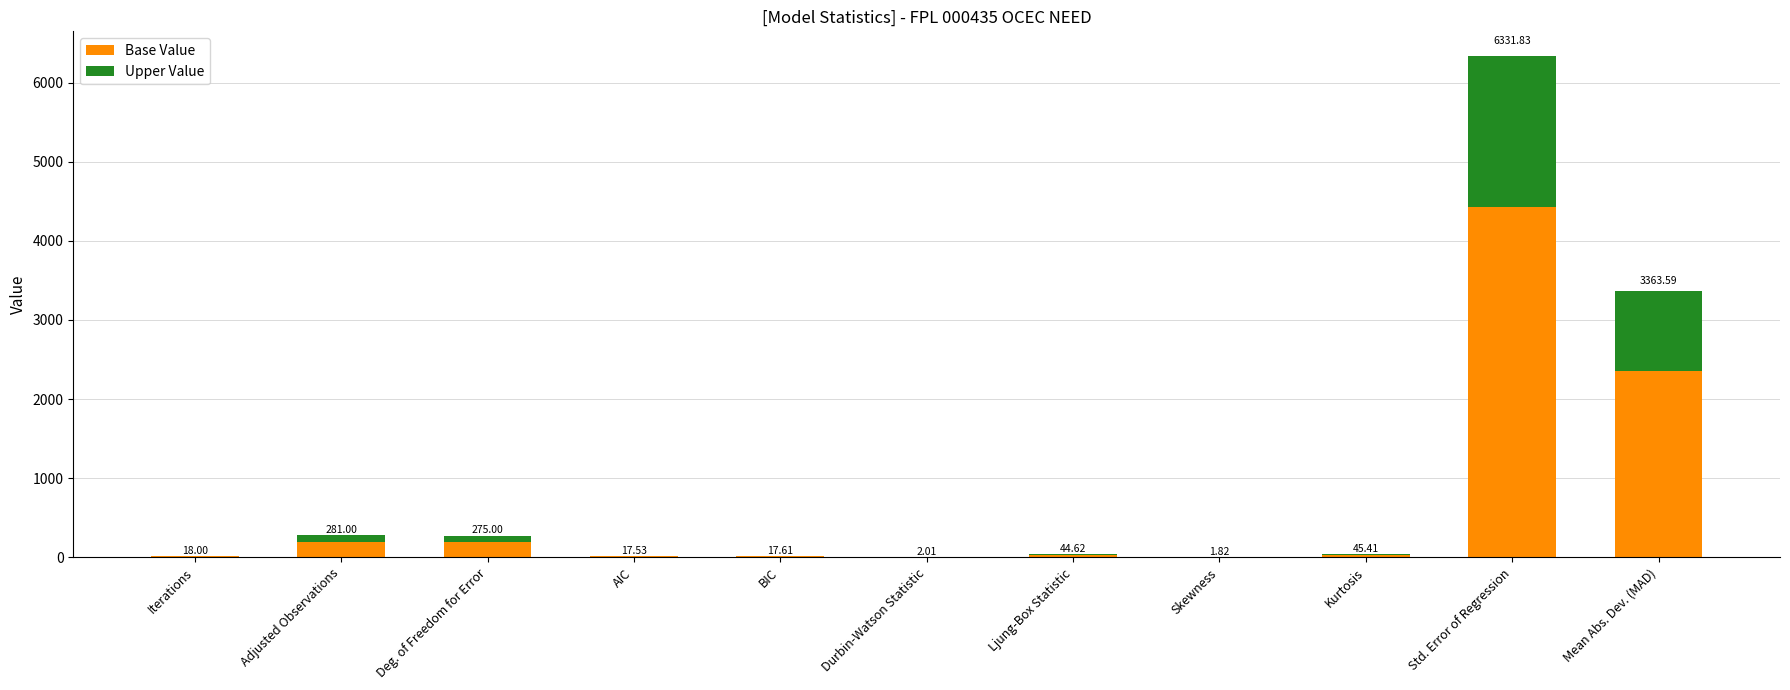

Does the chart contain stacked bars?

Yes